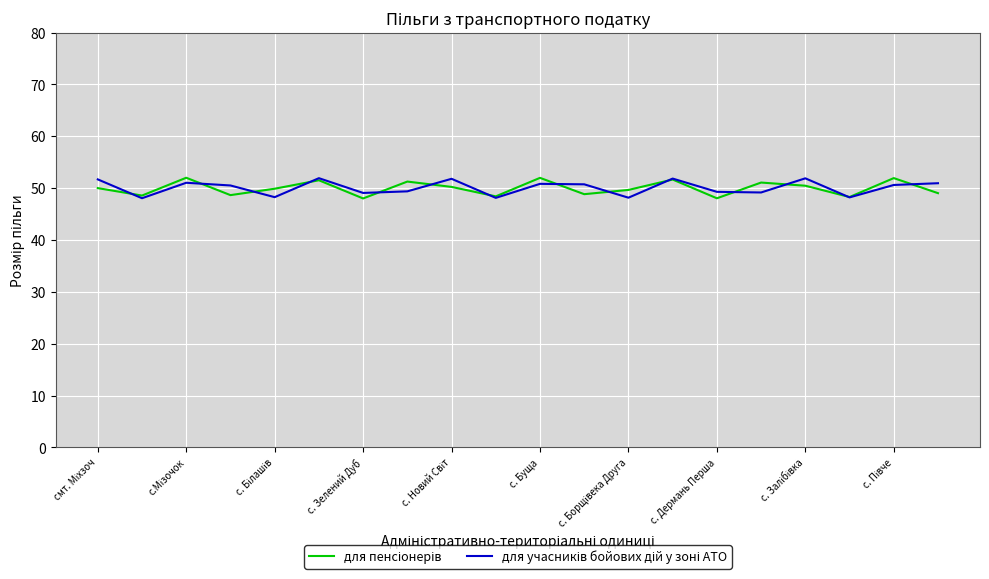

What is the minimum value shown in the chart?

48.0